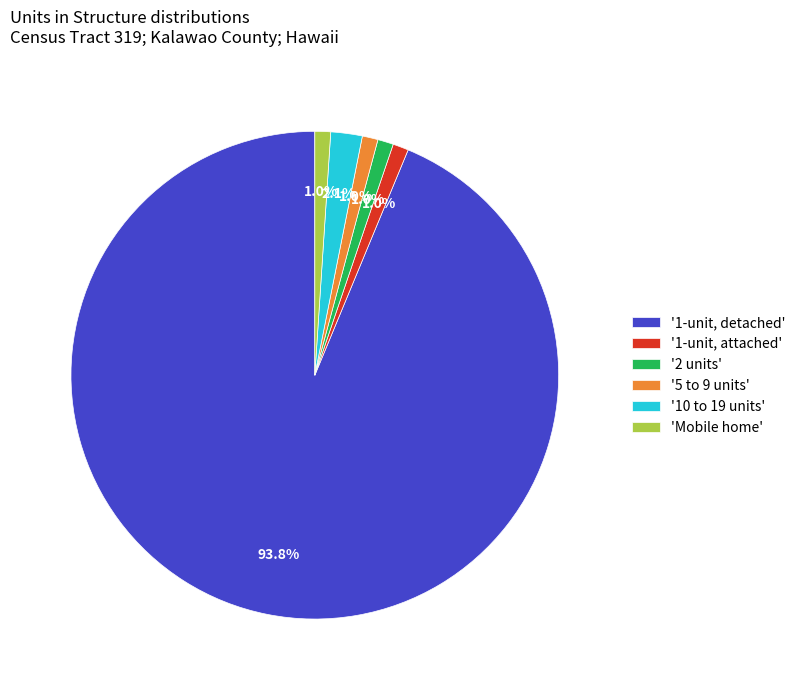

Does '2 units' represent more than half of the total?

No